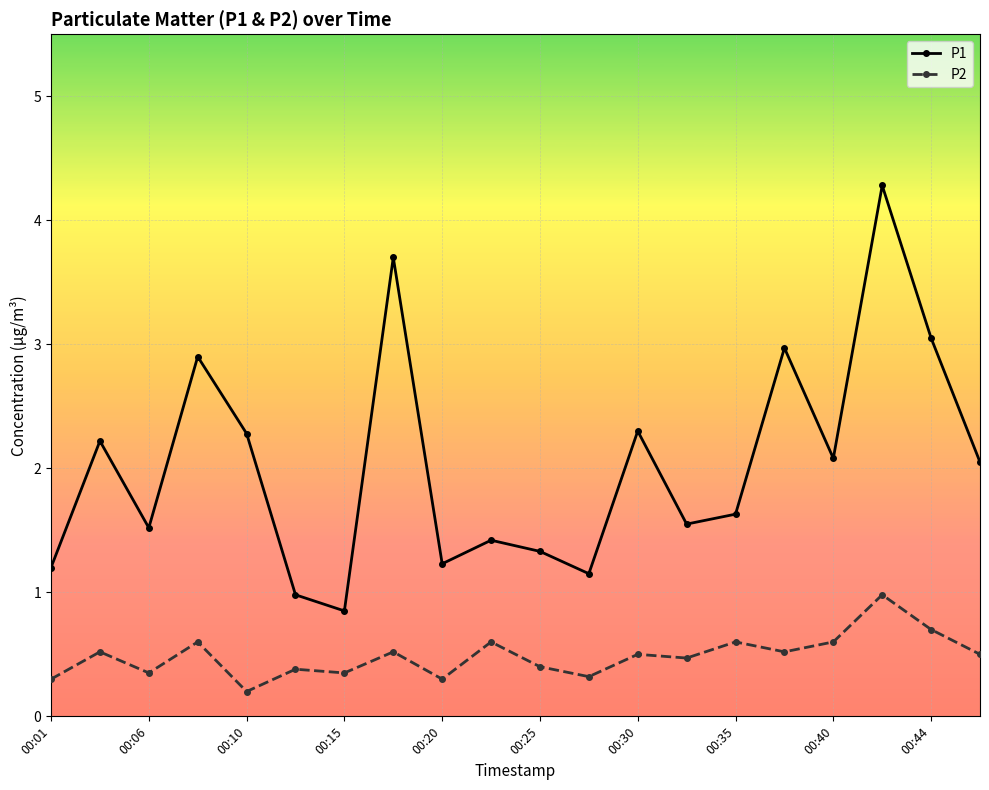

Which series has the widest spread of values?

P1